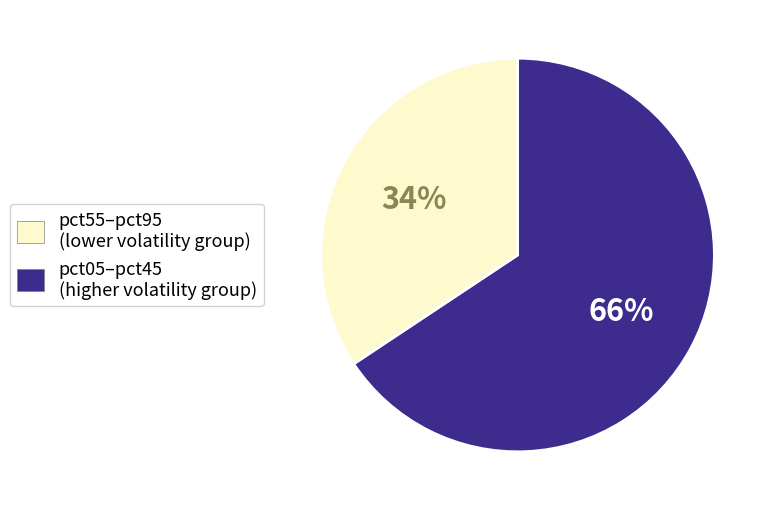

Which slice is the smallest?

pct05–pct45 (higher volatility group)